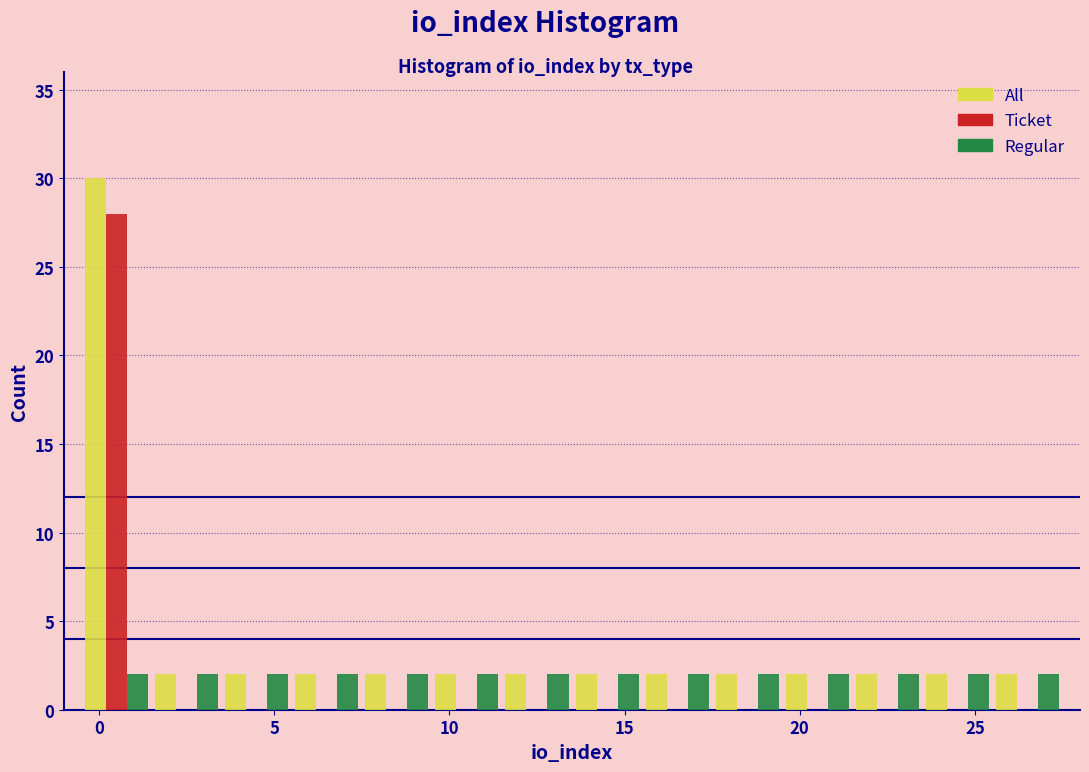

Reading left to right, transcribe this chart: for each range on the x-axis, give the height of each series' bar. The values are not printed on the chart, so give them approximately, as read against the axis.

-0.5 to 1.5: All=30	Ticket=28	Regular=2
1.5 to 3.5: All=2	Ticket=0	Regular=2
3.5 to 5.5: All=2	Ticket=0	Regular=2
5.5 to 7.5: All=2	Ticket=0	Regular=2
7.5 to 9.5: All=2	Ticket=0	Regular=2
9.5 to 11.5: All=2	Ticket=0	Regular=2
11.5 to 13.5: All=2	Ticket=0	Regular=2
13.5 to 15.5: All=2	Ticket=0	Regular=2
15.5 to 17.5: All=2	Ticket=0	Regular=2
17.5 to 19.5: All=2	Ticket=0	Regular=2
19.5 to 21.5: All=2	Ticket=0	Regular=2
21.5 to 23.5: All=2	Ticket=0	Regular=2
23.5 to 25.5: All=2	Ticket=0	Regular=2
25.5 to 27.5: All=2	Ticket=0	Regular=2